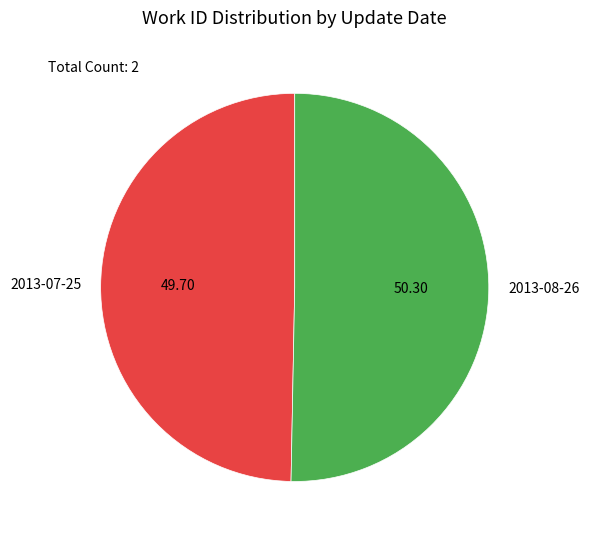

Which category accounts for the majority?

2013-08-26